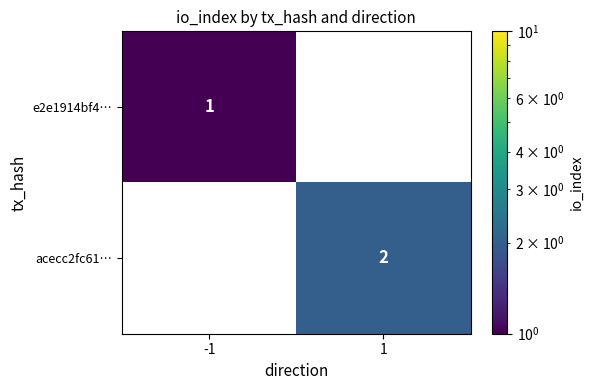

True or false: e2e1914bf4… has a value of 0 at 1.

True